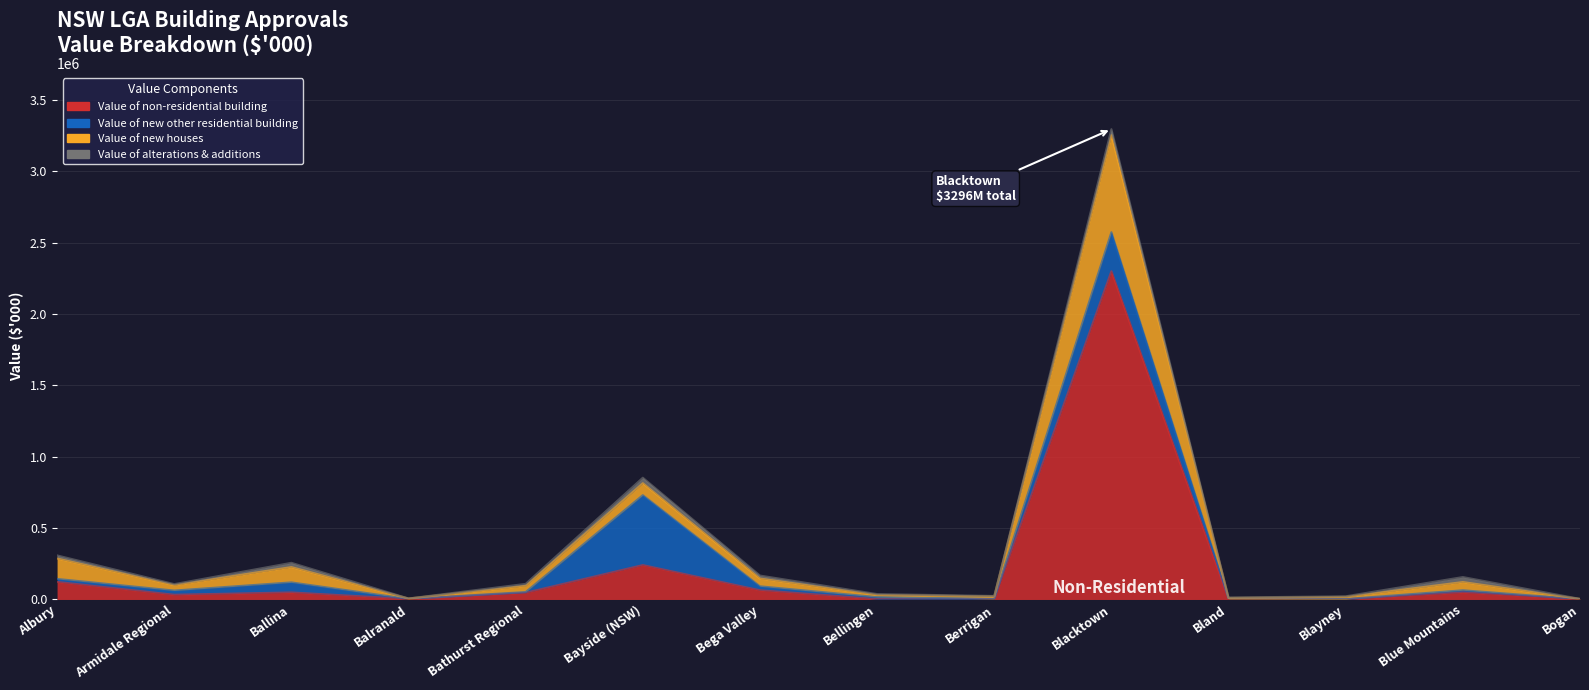

Count the number of data series in this chart.

4